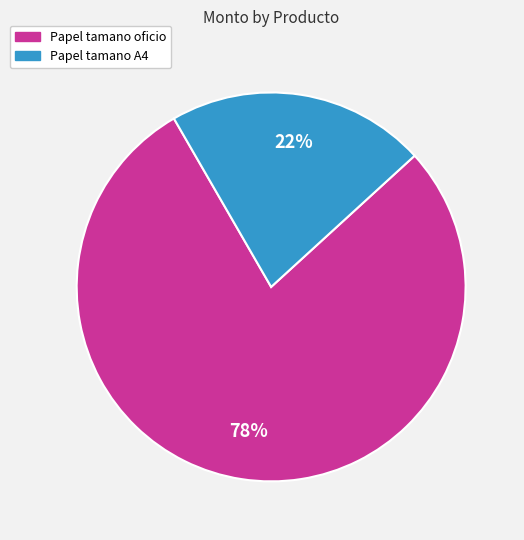

To the nearest percent, what is the average slice percentage?

50%